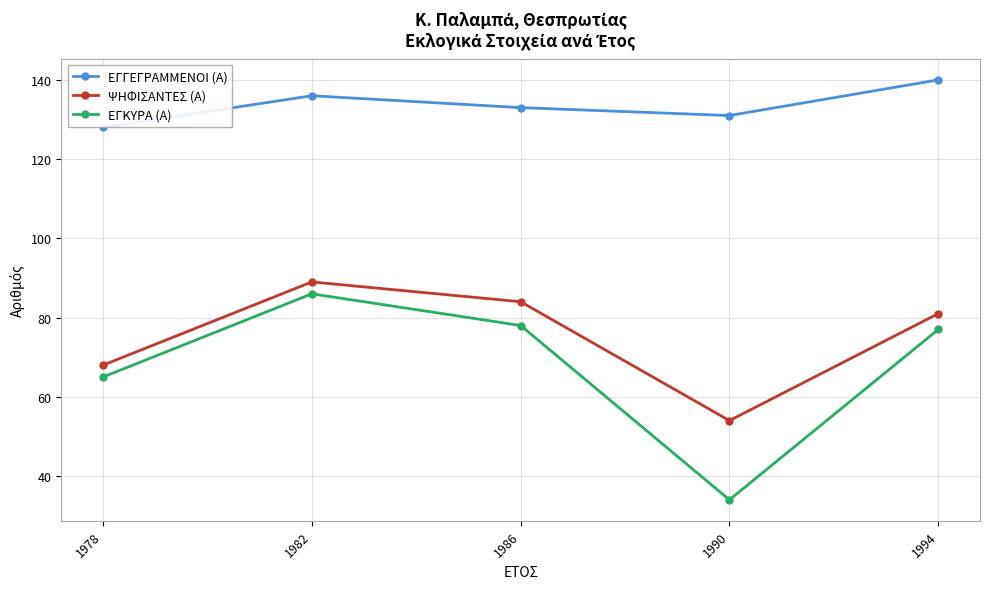

At which category is the sum across all series the highest?

1982